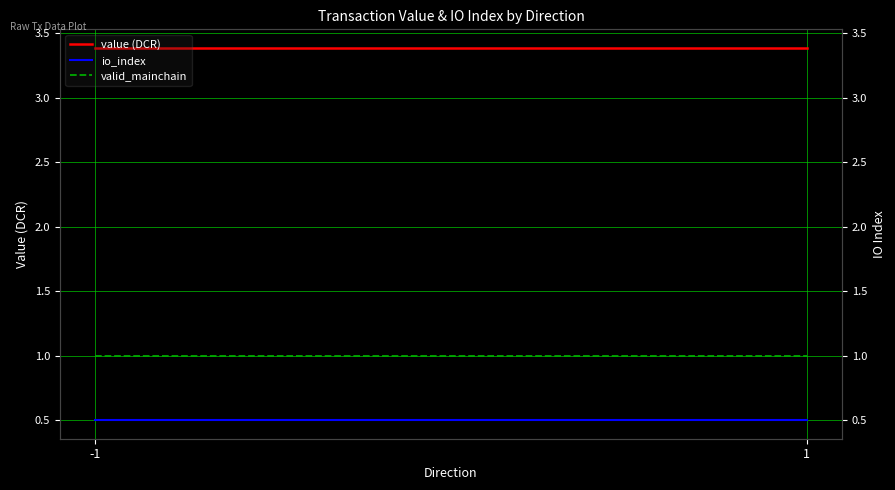

What is the maximum value for io_index?

0.5